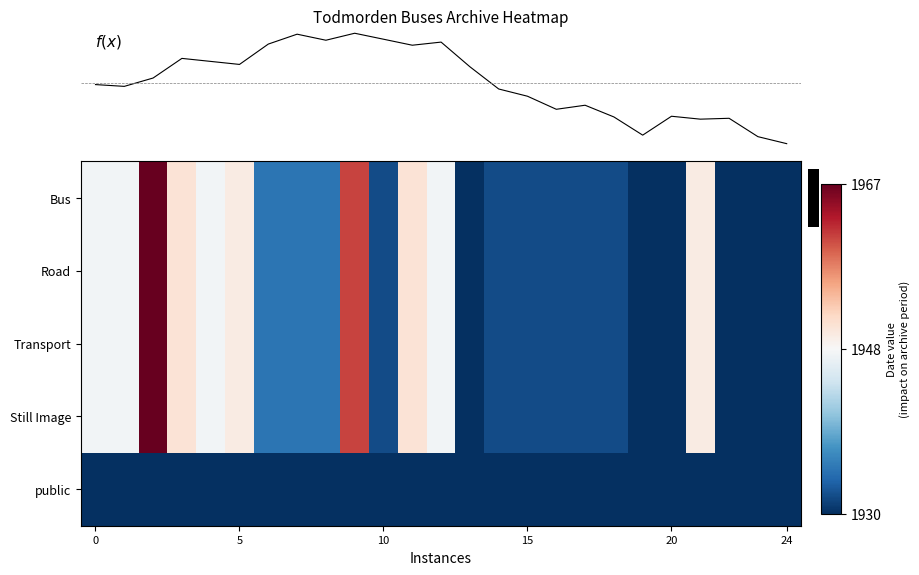

The row_0 series shows 488.1 at 17. True or false?

False